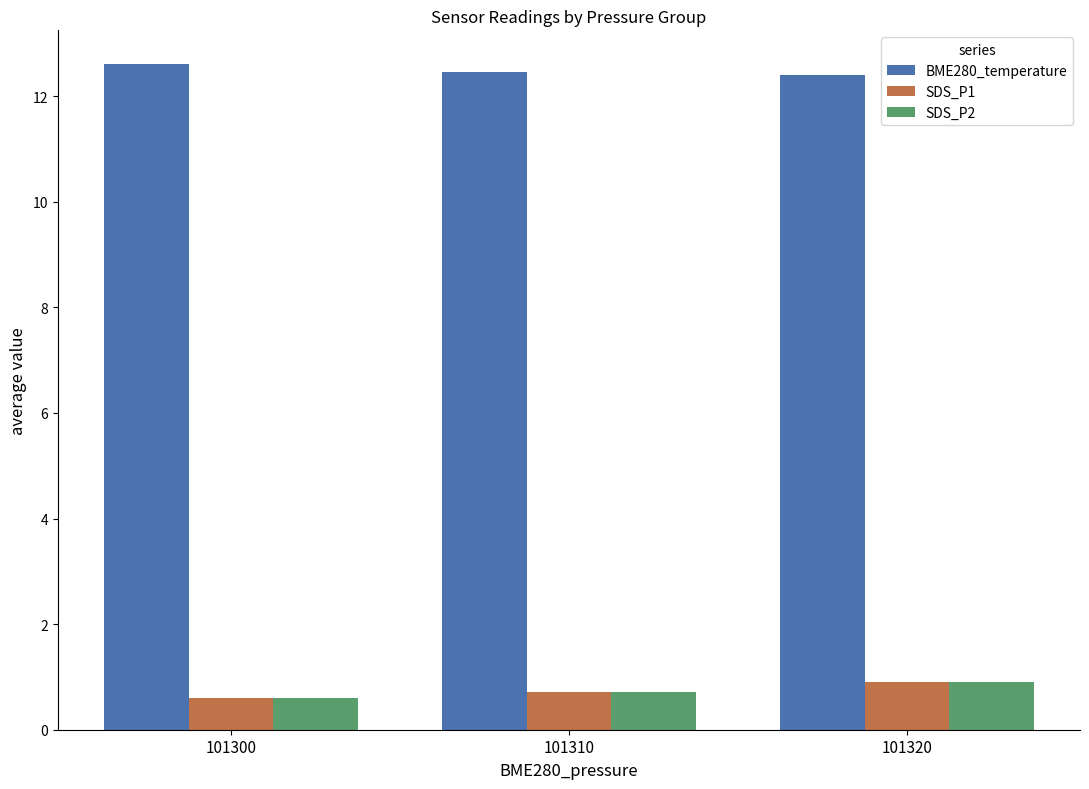

What is the value of the SDS_P2 bar at the 2nd from the left?

0.7